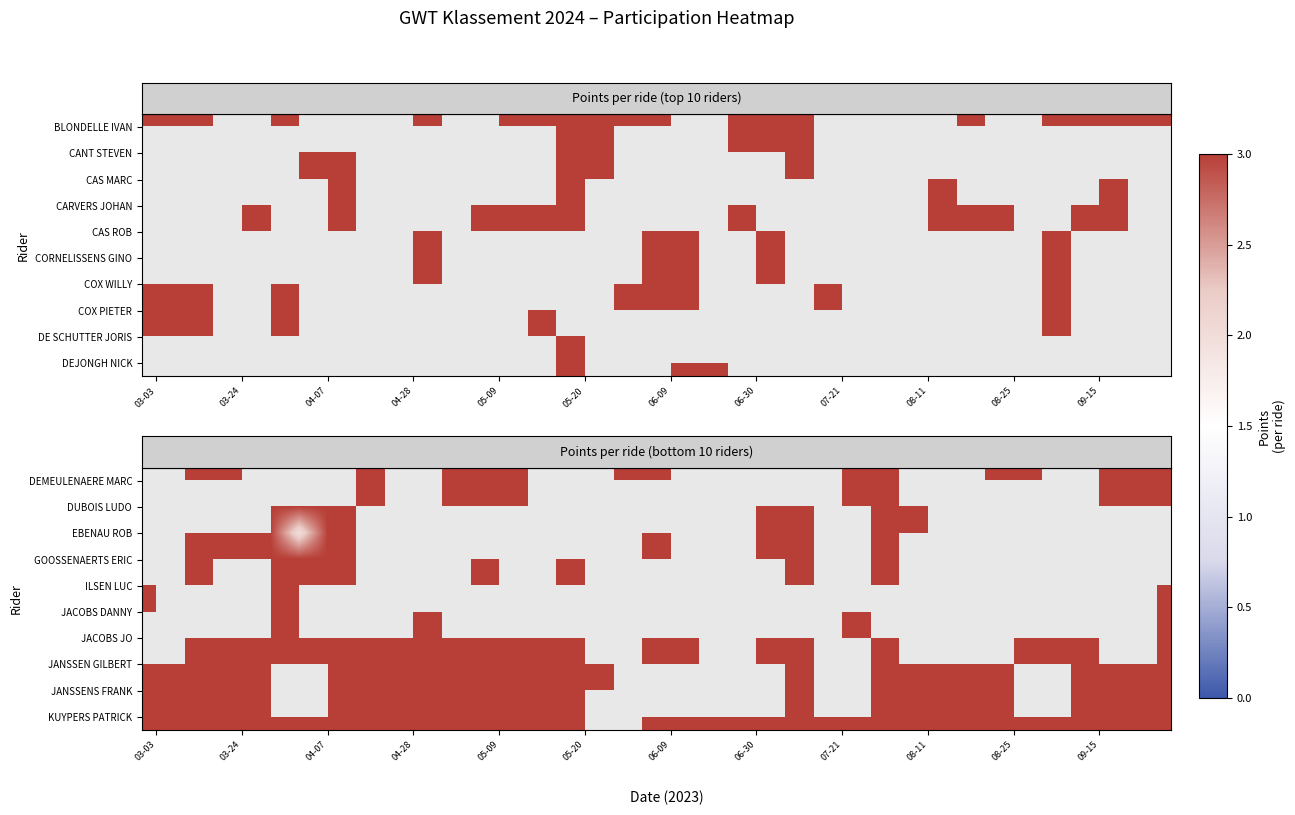

Which has a higher value, 12 or 16?

12